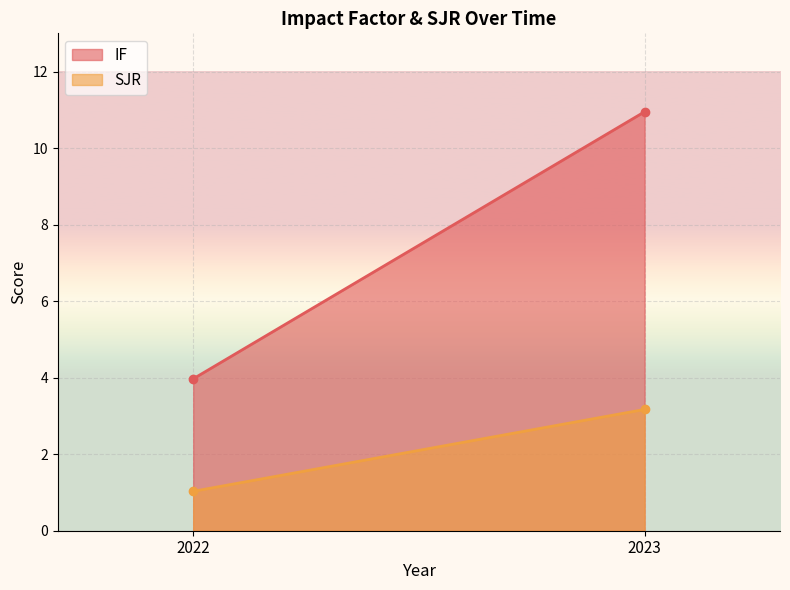

How many data points does each series have?

2